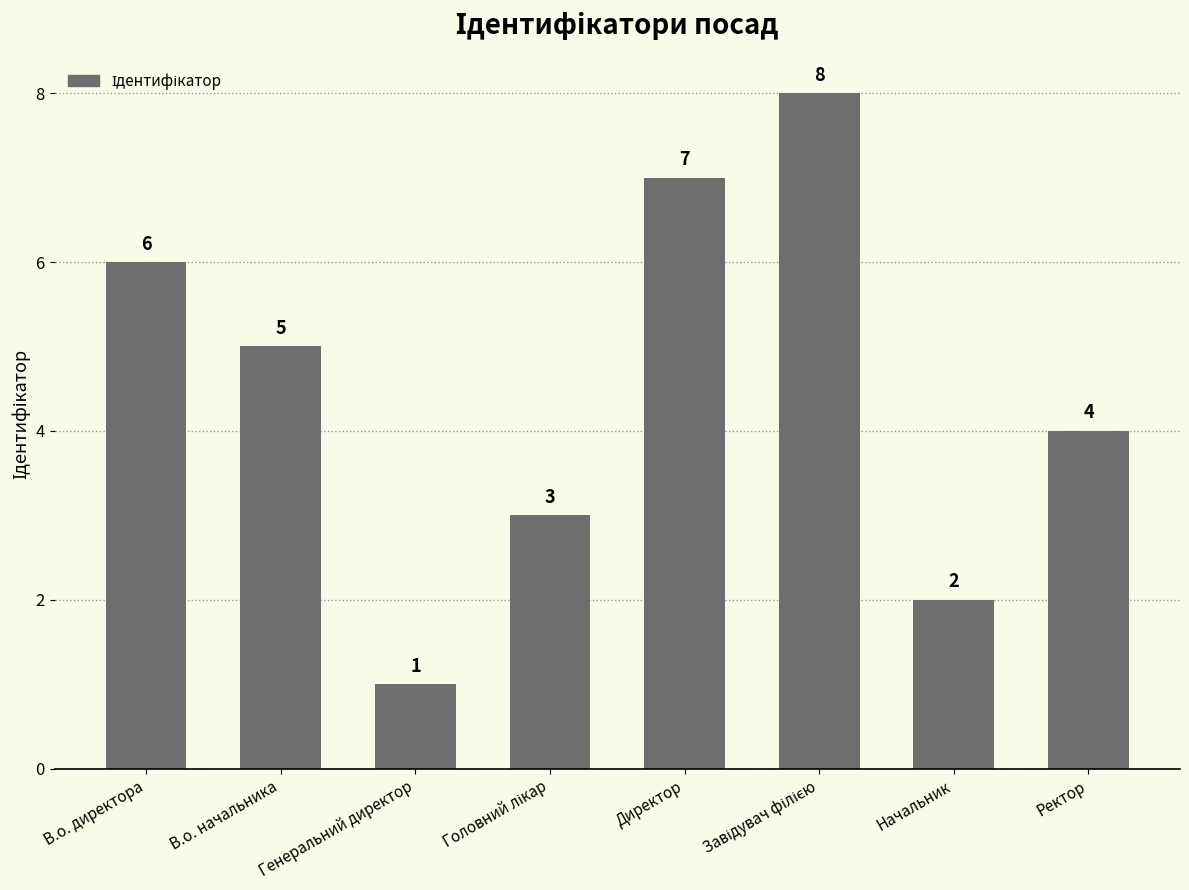

How many categories are shown in the chart?

8